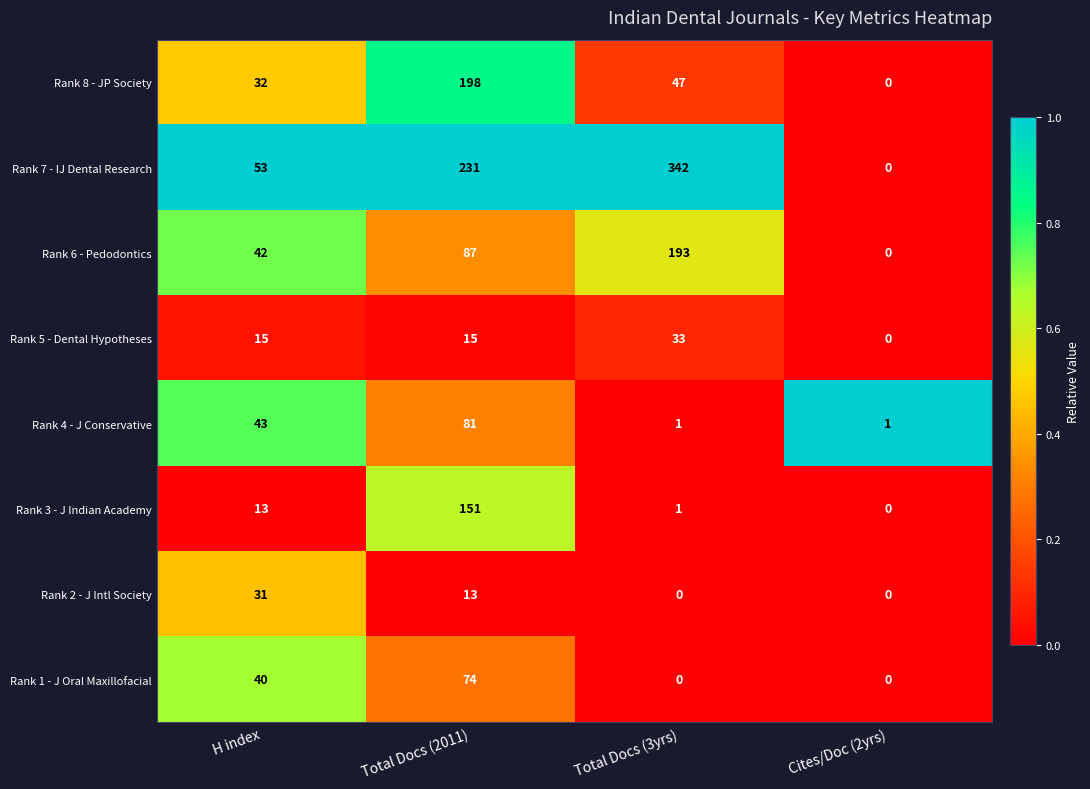

True or false: Rank 8 - JP Society has a value of -117 at Cites/Doc (2yrs).

False